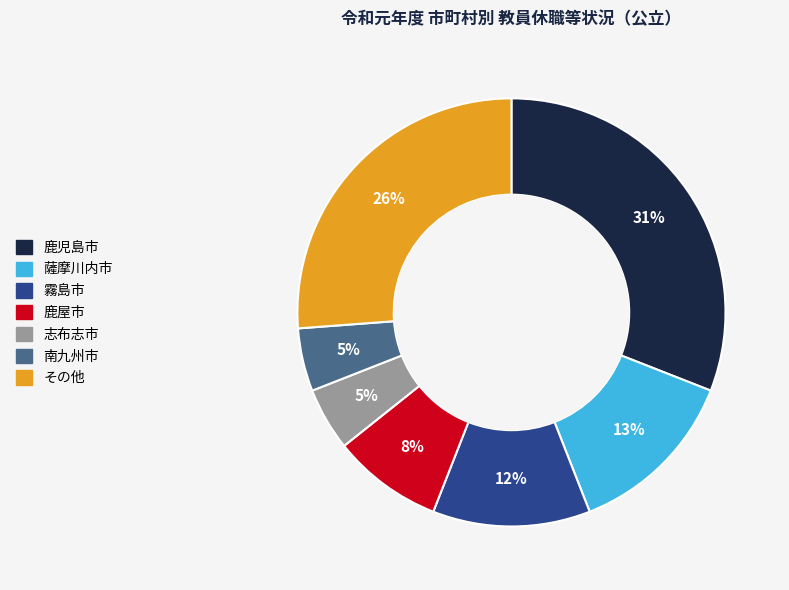

To the nearest percent, what is the average slice percentage?

14%